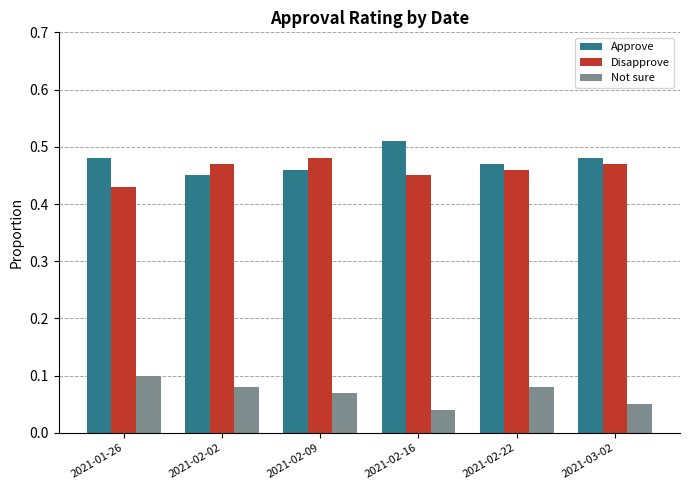

Is it true that Approve equals 0.9 at 2021-03-02?

False